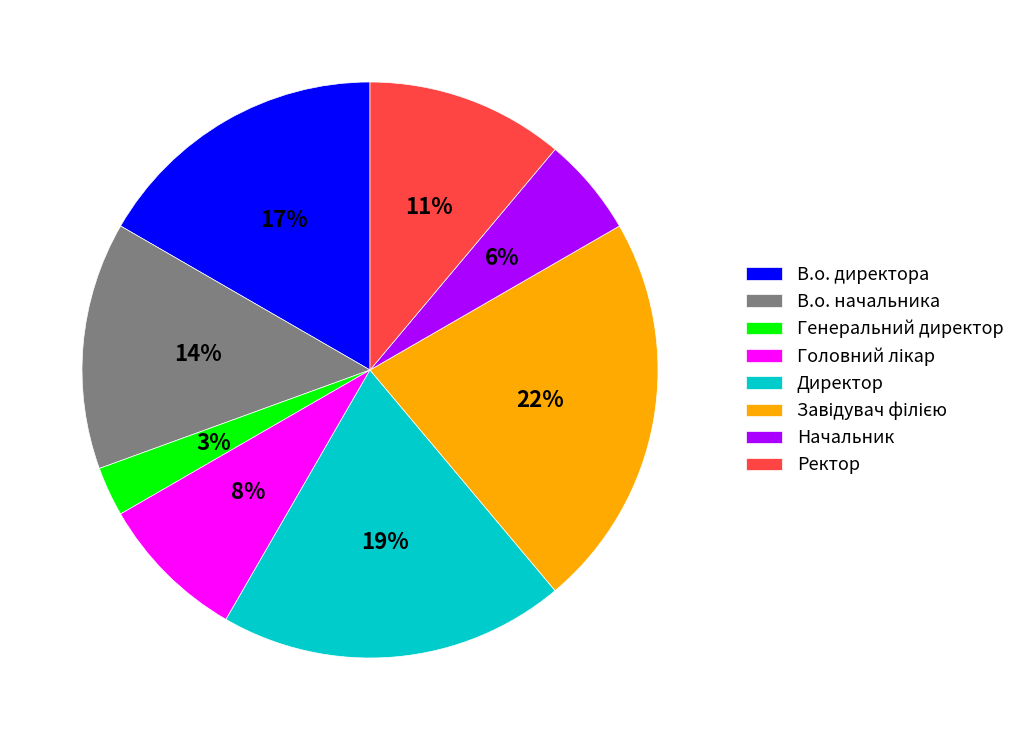

Which has a higher value, Начальник or Ректор?

Ректор